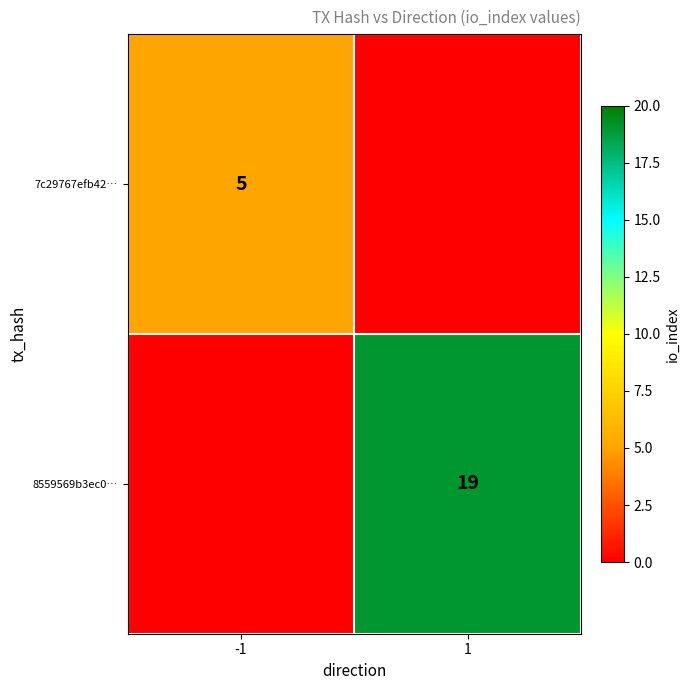

Is the value of 8559569b3ec0… at 1 greater than the value of 7c29767efb42… at -1?

Yes